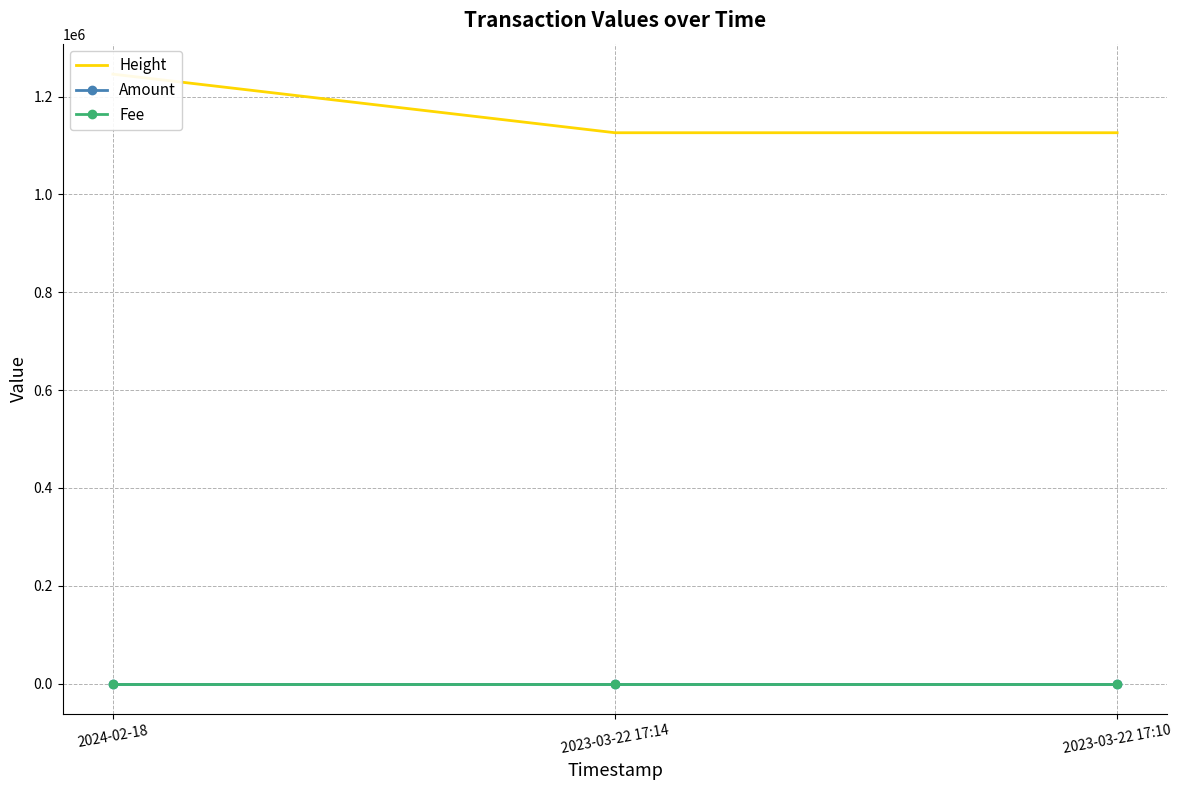

Which series has the largest total across all categories?

Height